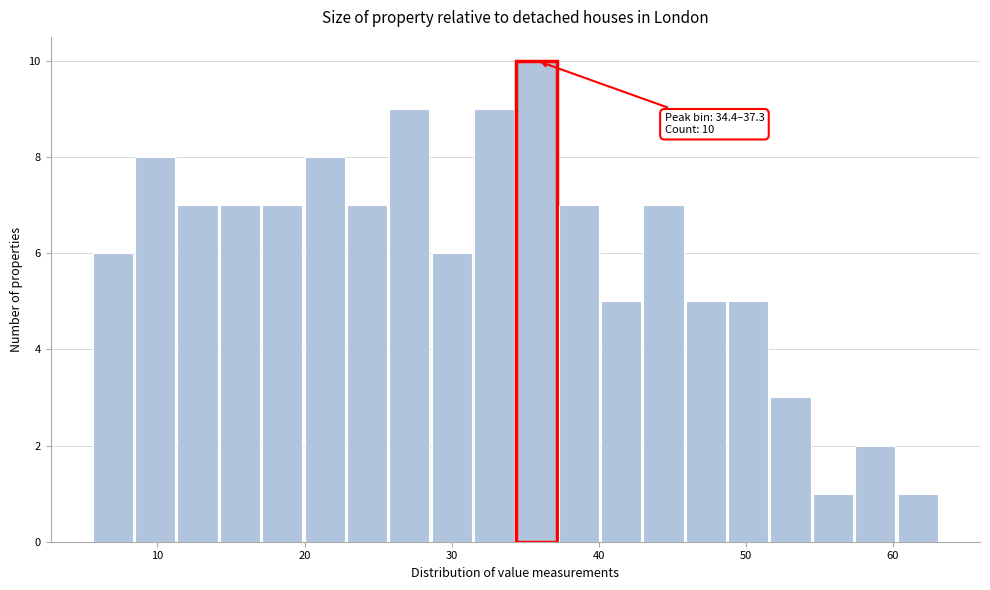

Around what value on the x-axis is the tallest bar? Give the approximate position of its centre, as read against the axis.

36